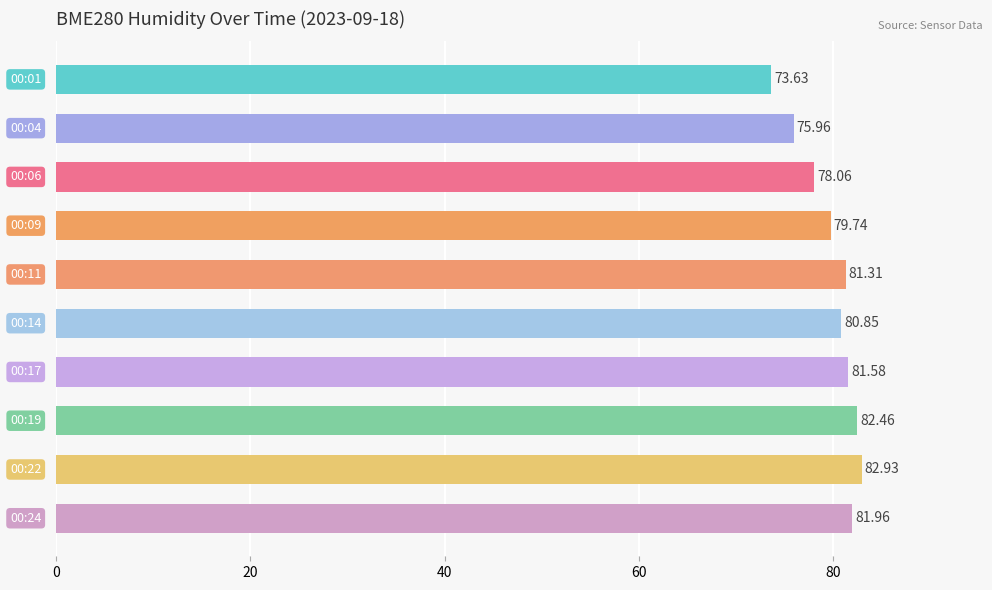

What is the average value?

79.8